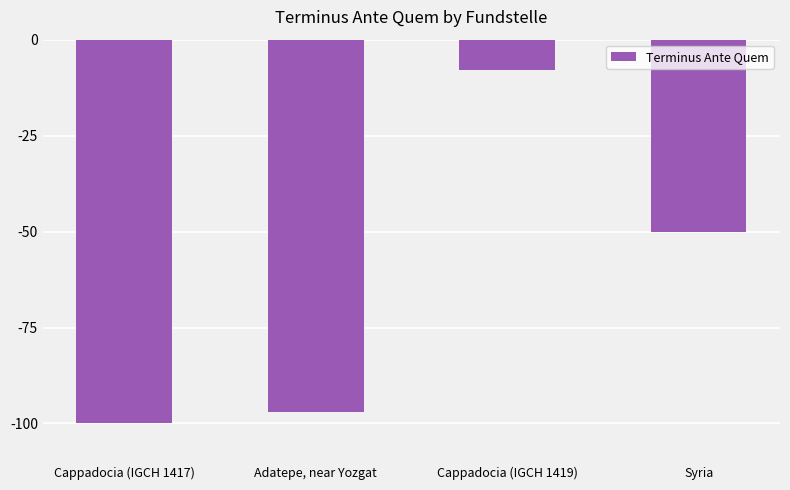

Read the value at Adatepe, near Yozgat, to the nearest 5.

-95